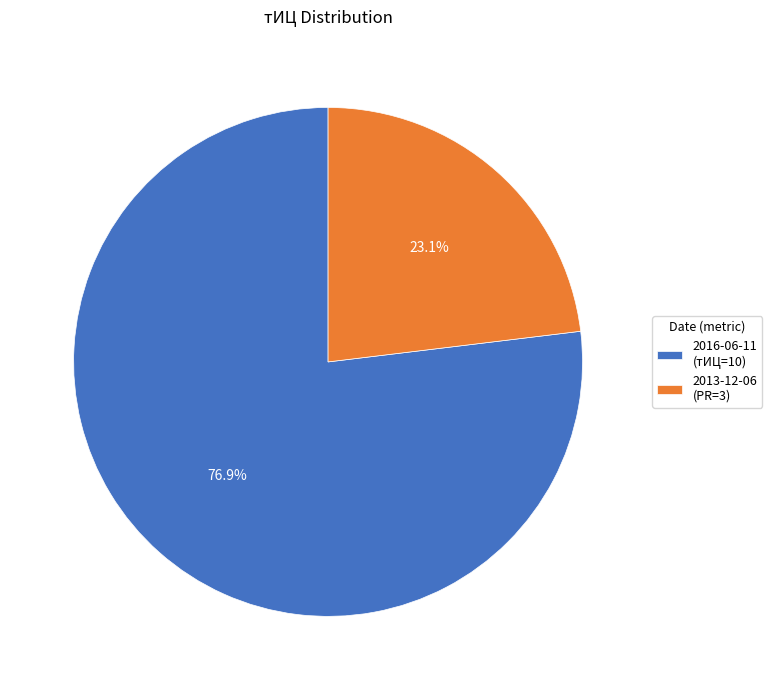

Count the number of slices in the pie.

2